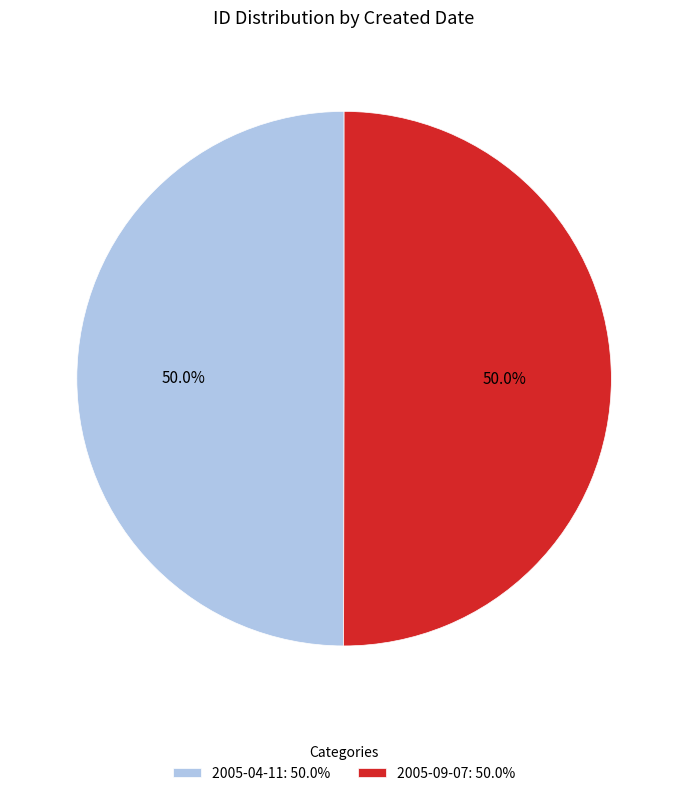

Approximately how many times larger is the value at 2005-09-07: 50.0% compared to 2005-04-11: 50.0%?

1.0